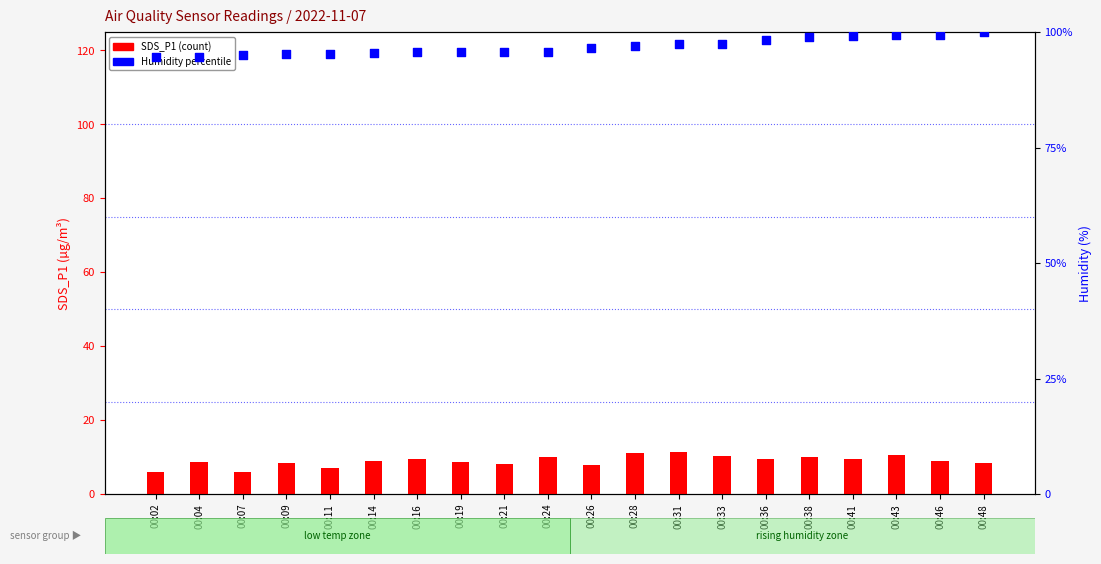

Which series reaches the maximum Y coordinate?

Humidity %